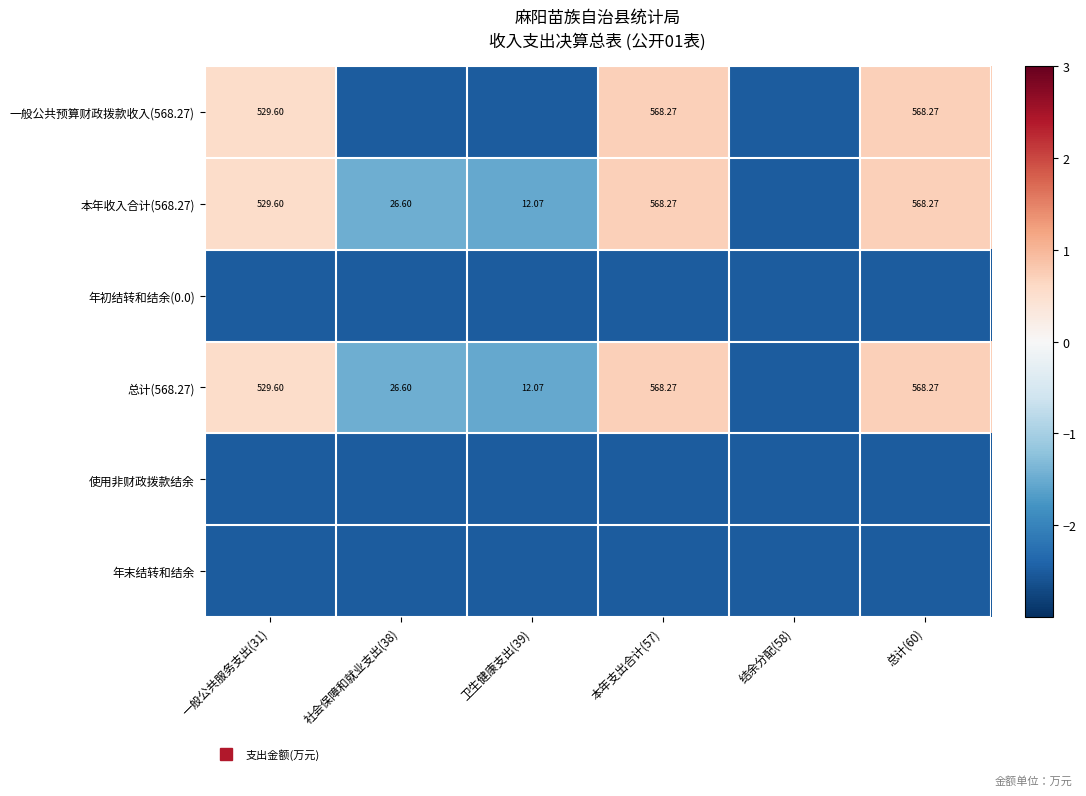

Rank the categories by 本年收入合计(568.27) value from highest to lowest.

本年支出合计(57), 总计(60), 一般公共服务支出(31), 社会保障和就业支出(38), 卫生健康支出(39), 结余分配(58)